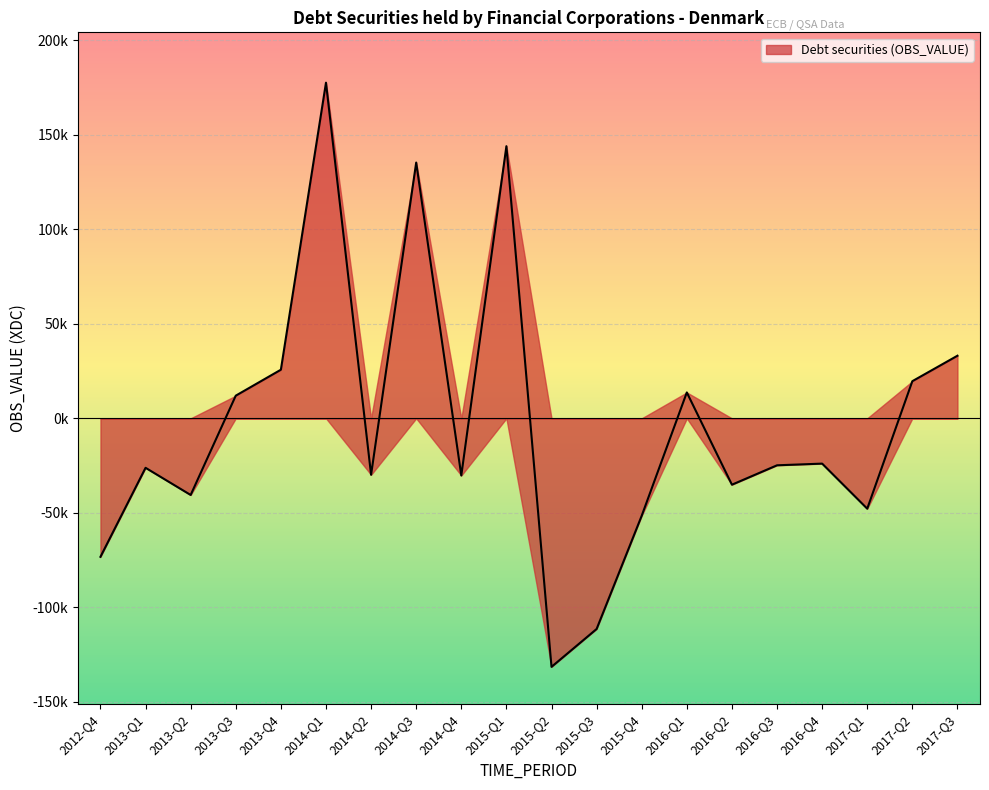

The chart shows a value of -29879 at 2014-Q2. True or false?

True